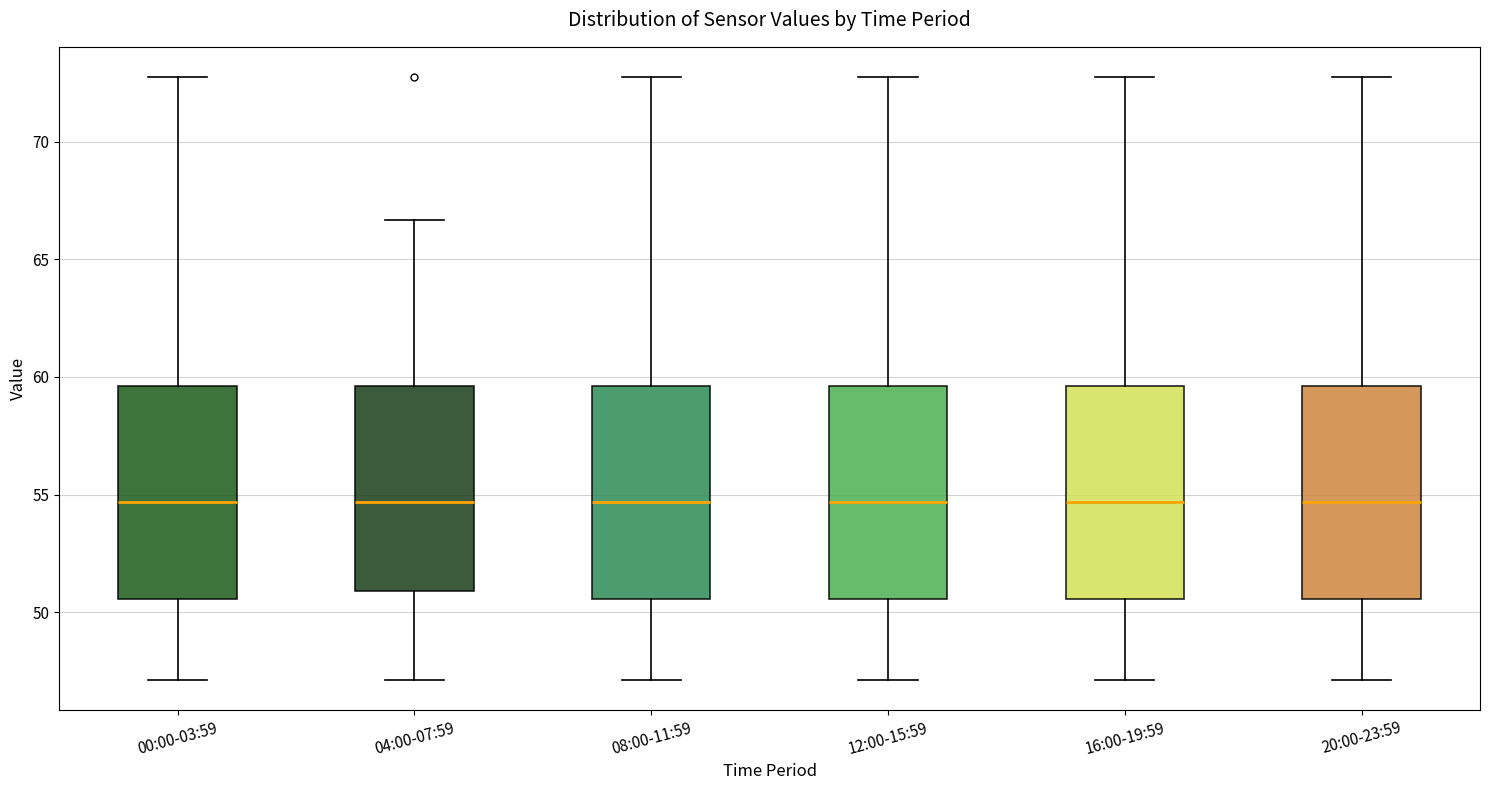

Reading left to right, read every box against the y-axis: the position of its median line, the range the box covers, and the ends of its whiskers. The values are not printed on the chart, so give them approximately, as read against the axis.

00:00-03:59: median 54.5, box 50.5 to 59.5, whiskers 47.0 to 73.0
04:00-07:59: median 54.5, box 51.0 to 59.5, whiskers 47.0 to 66.5
08:00-11:59: median 54.5, box 50.5 to 59.5, whiskers 47.0 to 73.0
12:00-15:59: median 54.5, box 50.5 to 59.5, whiskers 47.0 to 73.0
16:00-19:59: median 54.5, box 50.5 to 59.5, whiskers 47.0 to 73.0
20:00-23:59: median 54.5, box 50.5 to 59.5, whiskers 47.0 to 73.0